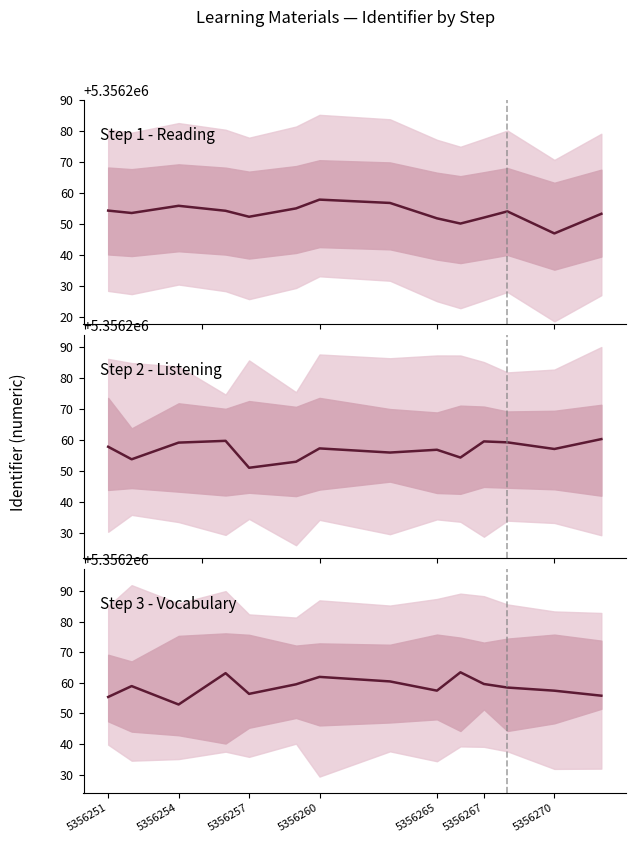

Between 5356265 and 10, which is larger?

5356265